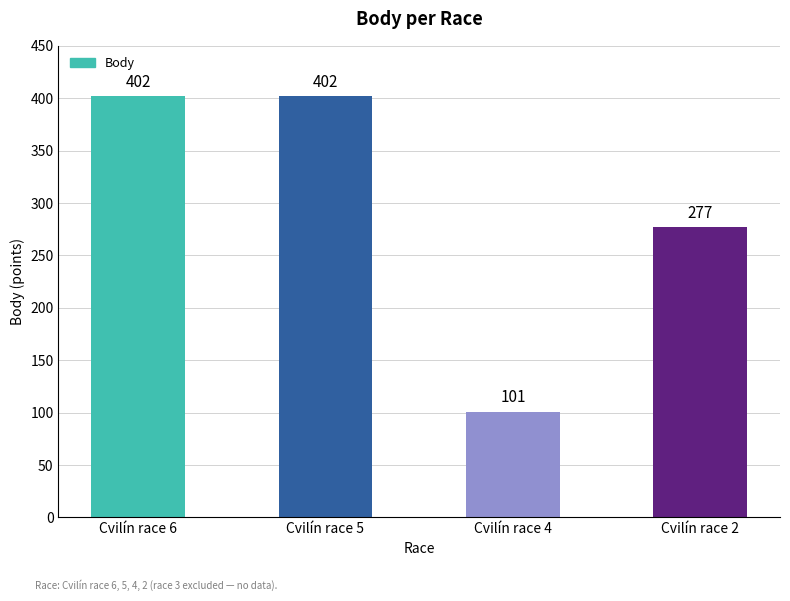

What is the value of the 4th bar from the left?

277